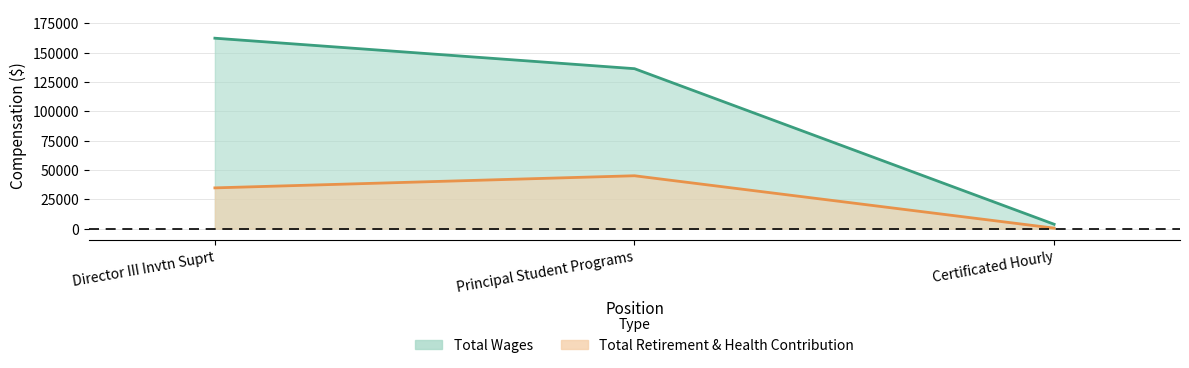

What is the label of the 2nd point from the right?

Principal Student Programs